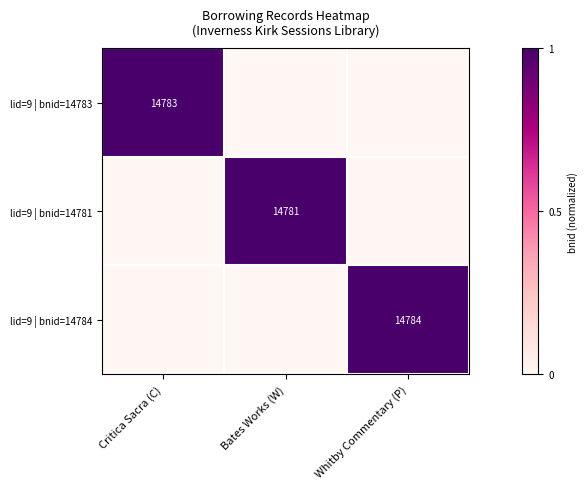

Is it true that lid=9 | bnid=14783 equals 6757 at Critica Sacra (C)?

False